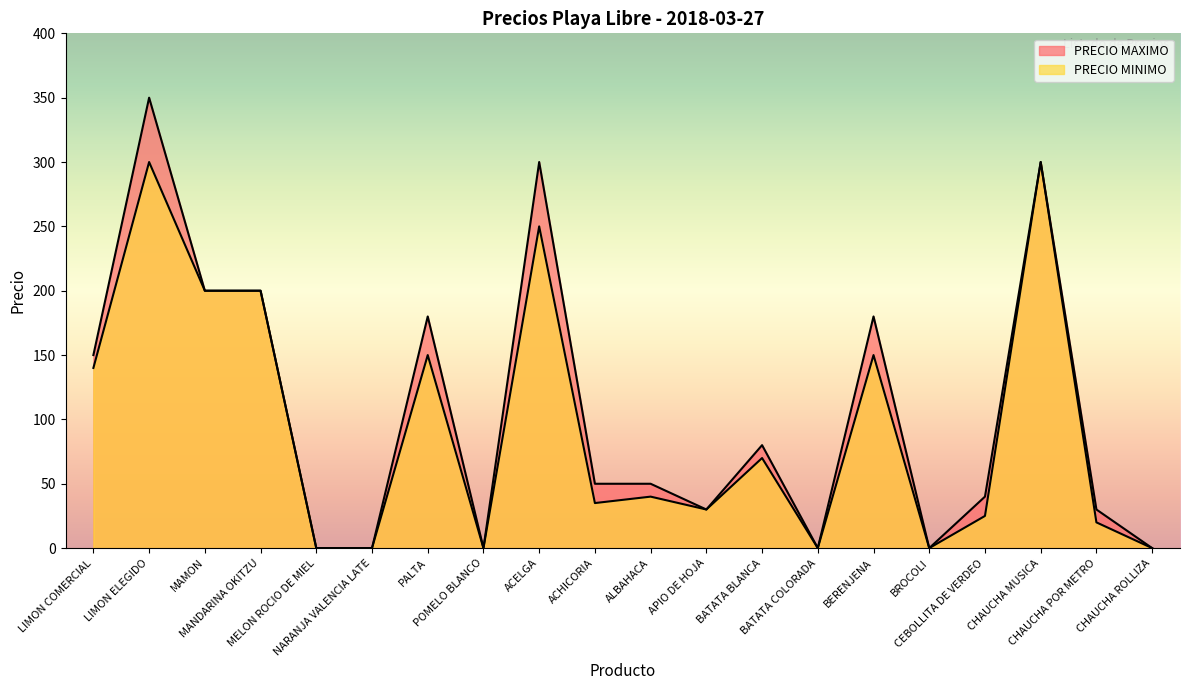

List the labels in order of PRECIO MINIMO value, largest first.

LIMON ELEGIDO, CHAUCHA MUSICA, ACELGA, MAMON, MANDARINA OKITZU, PALTA, BERENJENA, LIMON COMERCIAL, BATATA BLANCA, ALBAHACA, ACHICORIA, APIO DE HOJA, CEBOLLITA DE VERDEO, CHAUCHA POR METRO, MELON ROCIO DE MIEL, NARANJA VALENCIA LATE, POMELO BLANCO, BATATA COLORADA, BROCOLI, CHAUCHA ROLLIZA